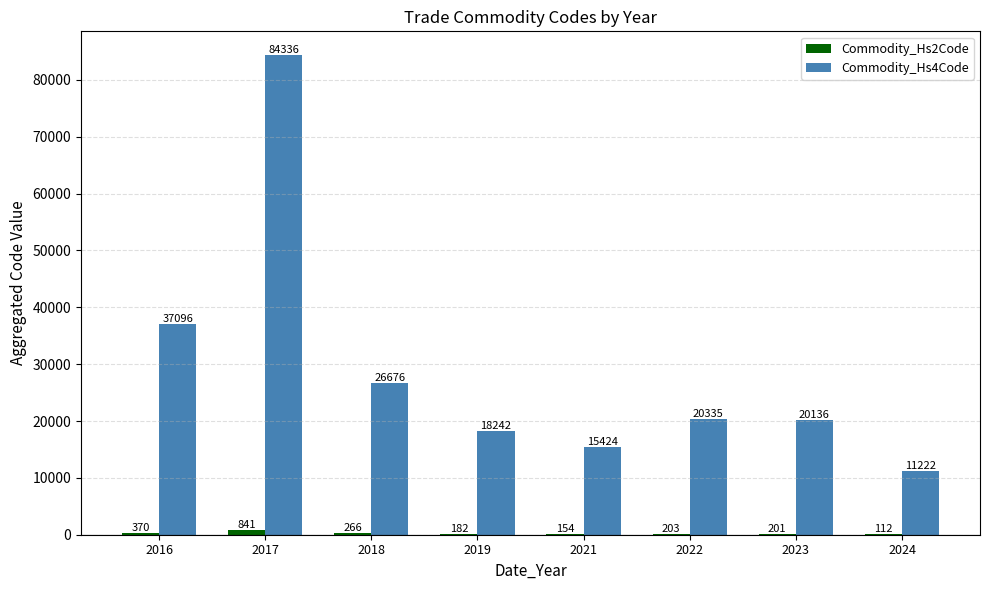

At which label does Commodity_Hs4Code reach its peak?

2017